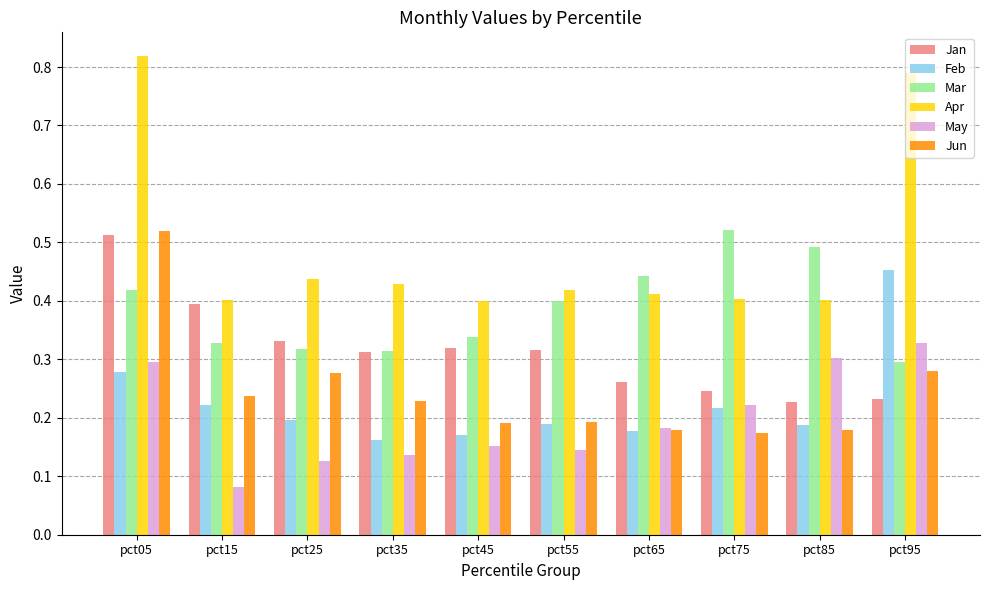

Is it true that Jun equals 0.3 at pct95?

True